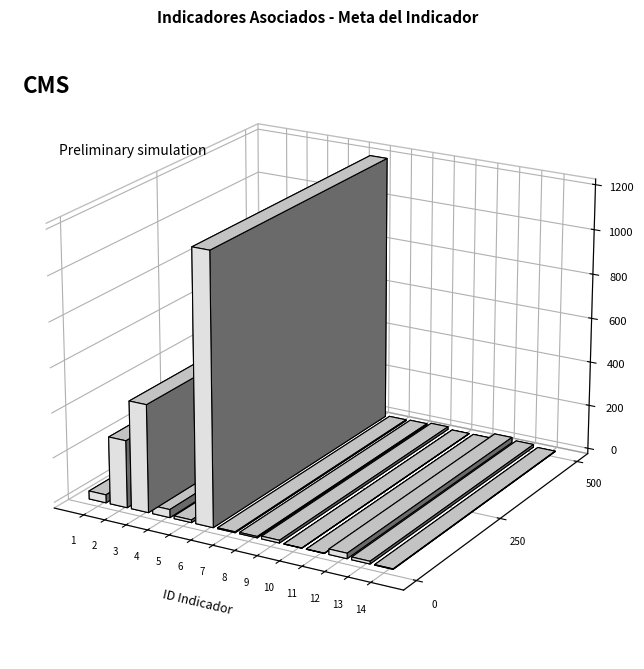

The value at 12 is 15. True or false?

False